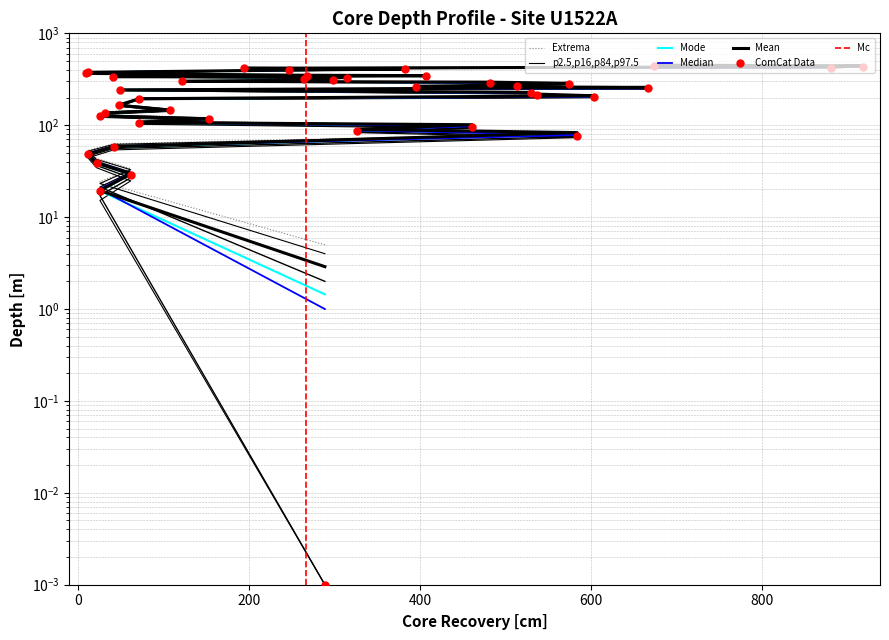

What is the value of the Top Depth [m] point at the 31st from the left?

347.4